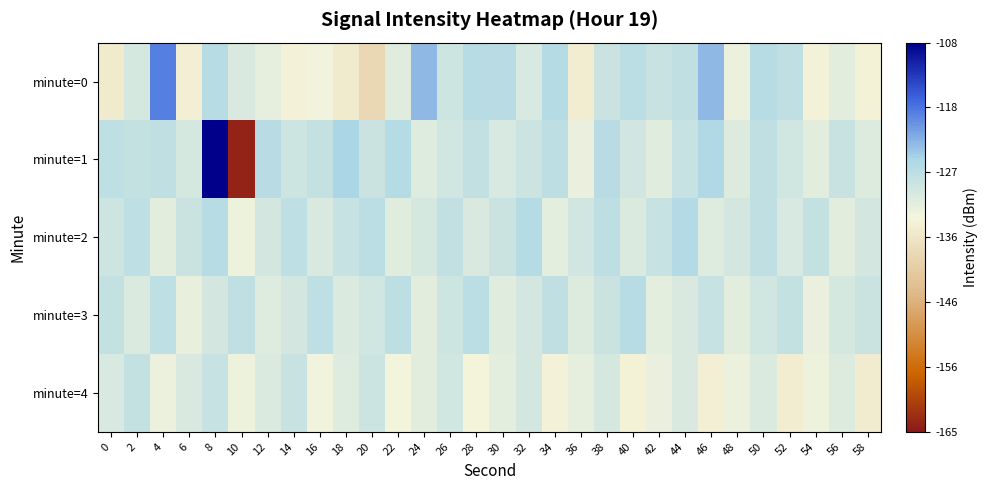

Which series has the largest total across all categories?

minute=2